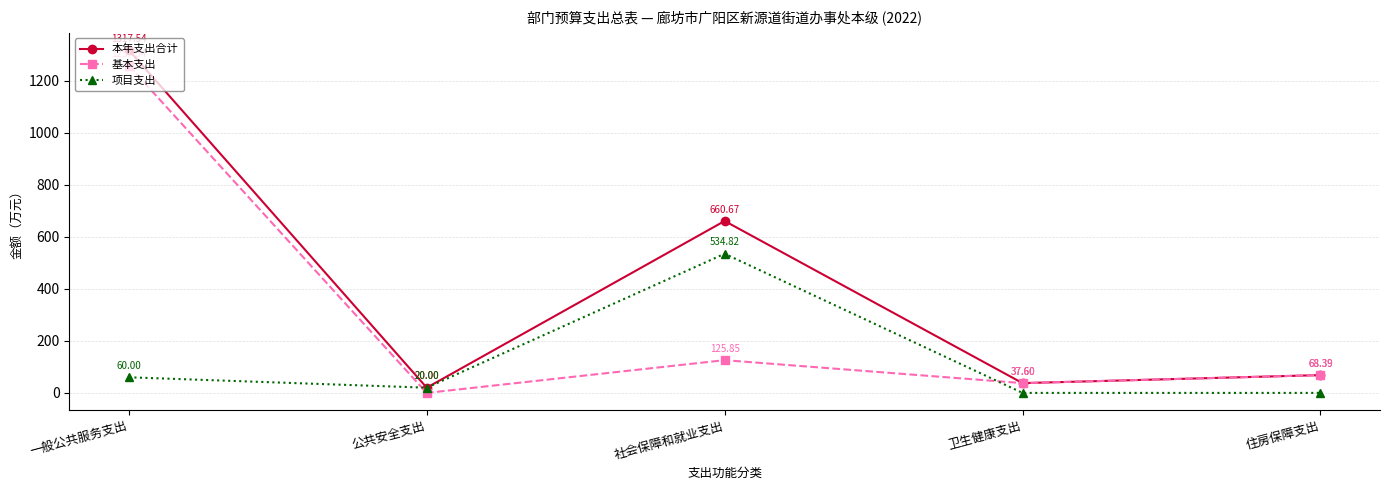

What is the label of the 5th point from the left?

住房保障支出